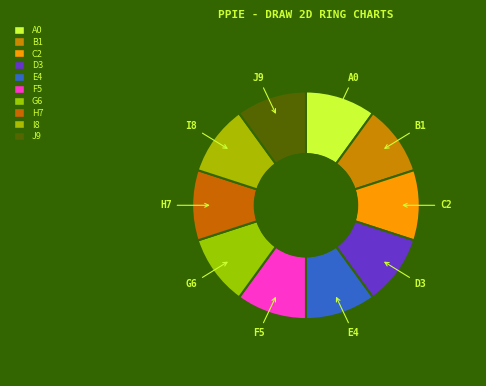

What is the ratio of the value at B1 to the value at J9?

1.0